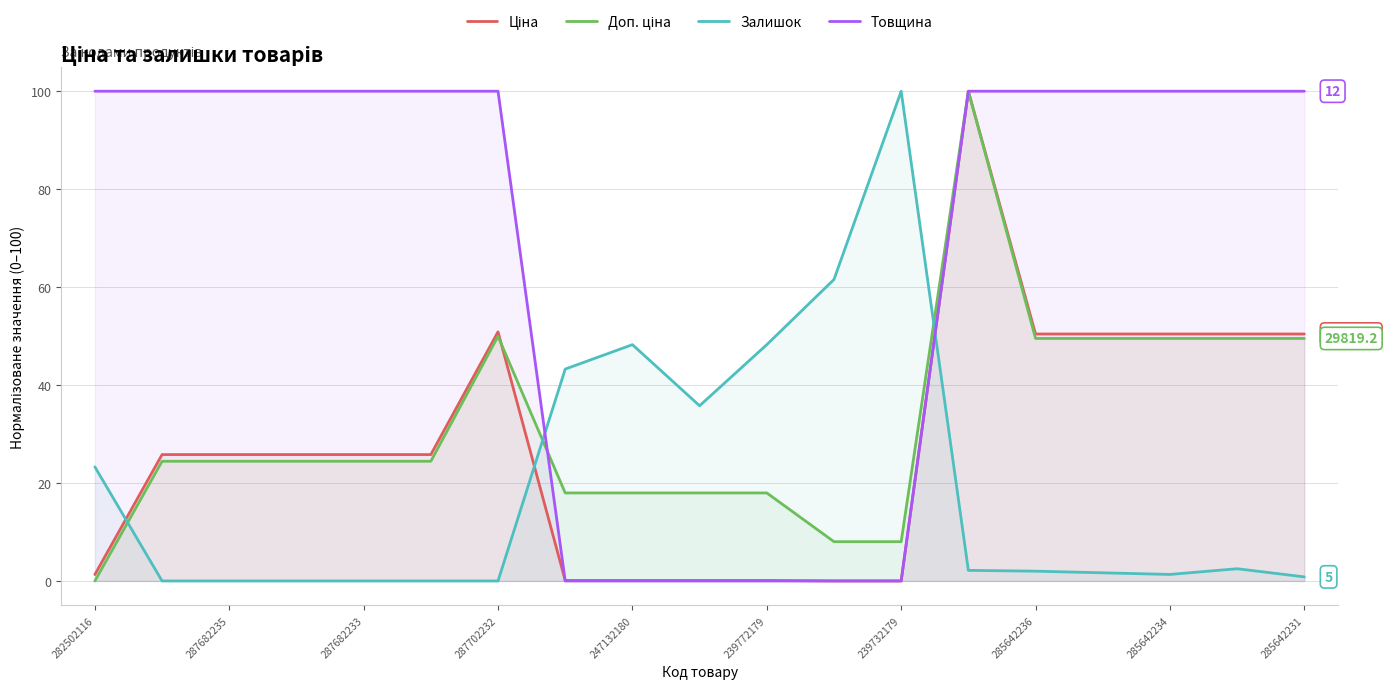

What is the difference between the second highest and minimum values in the Доп. ціна series?

50.0